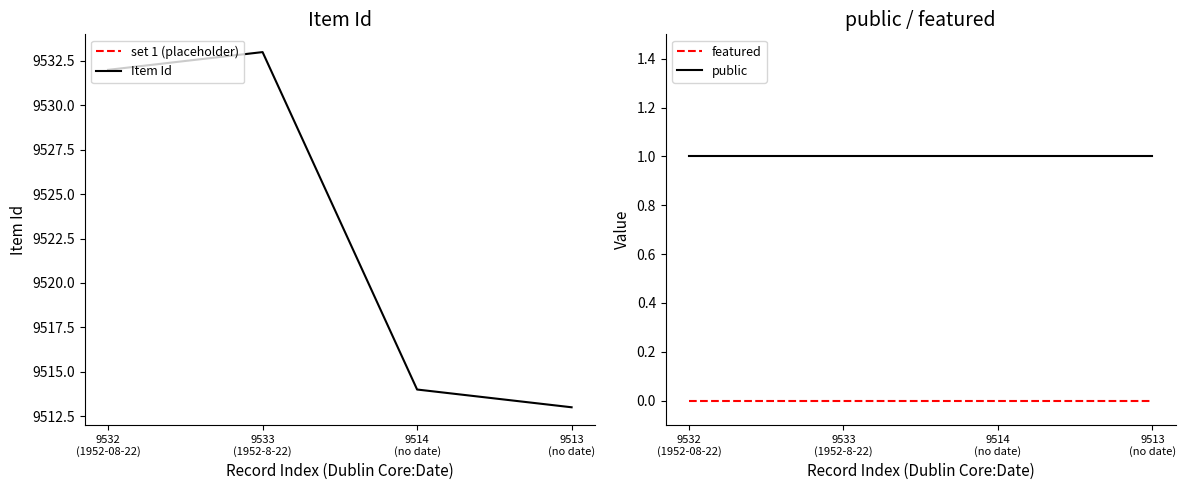

Is it true that Item Id equals 9514 at 9514
(no date)?

True